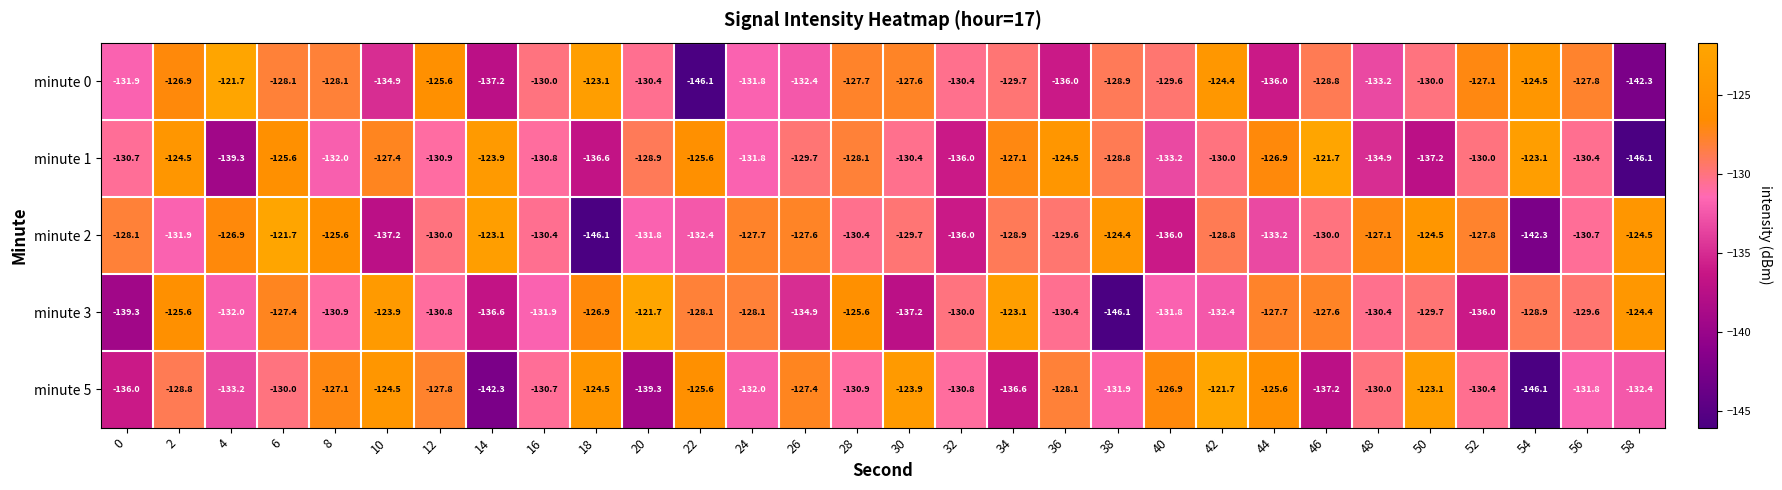

What is the sum of all minute 3 values?

-3909.0